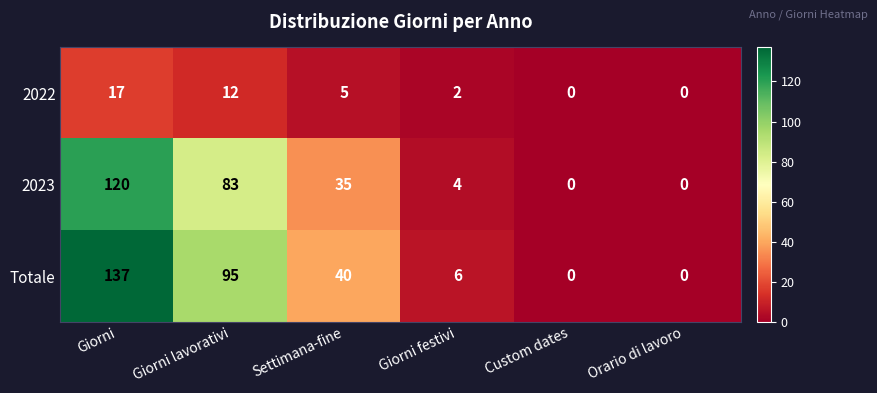

Reading right to left, list all the values displayed in this chart.

2022: Orario di lavoro=0	Custom dates=0	Giorni festivi=2	Settimana-fine=5	Giorni lavorativi=12	Giorni=17
2023: Orario di lavoro=0	Custom dates=0	Giorni festivi=4	Settimana-fine=35	Giorni lavorativi=83	Giorni=120
Totale: Orario di lavoro=0	Custom dates=0	Giorni festivi=6	Settimana-fine=40	Giorni lavorativi=95	Giorni=137